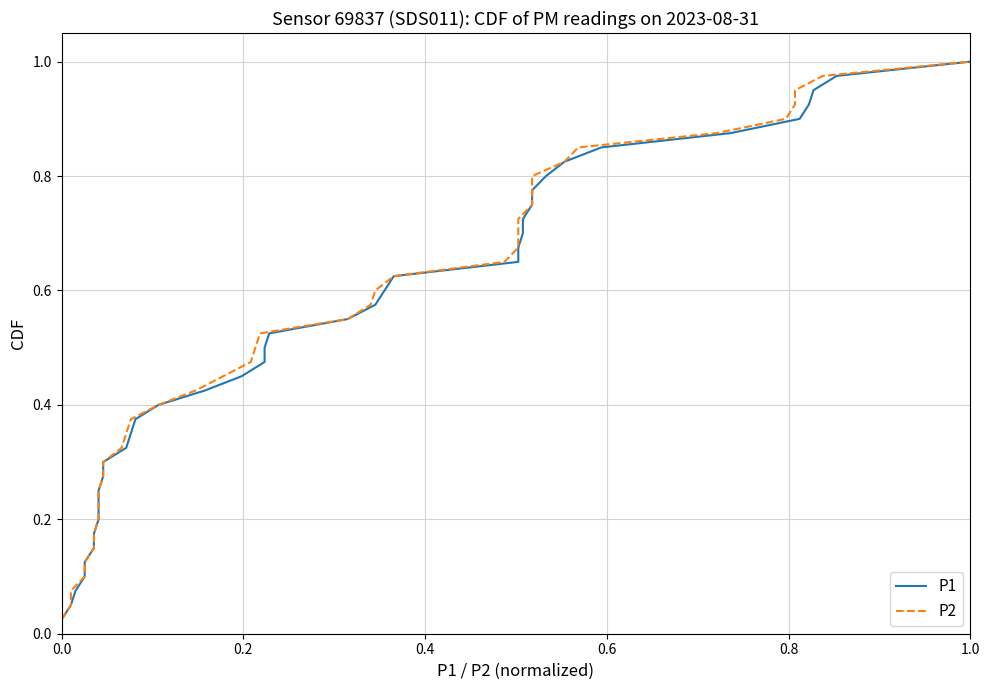

The P2 series shows 0.3 at 32. True or false?

False